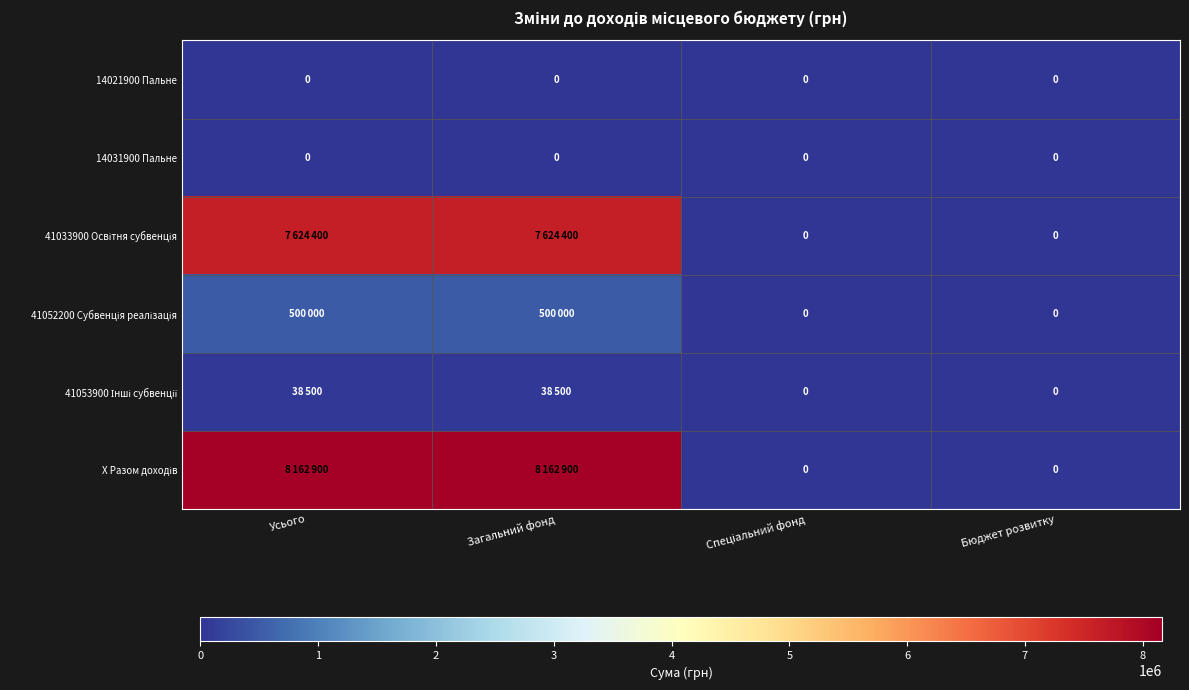

What is the sum of all 41053900 Інші субвенції values?

77000